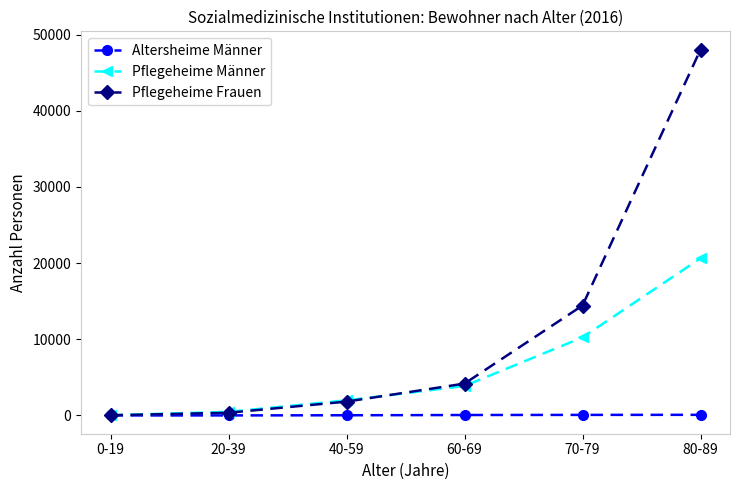

The Pflegeheime Männer series shows 20633 at 80-89. True or false?

True